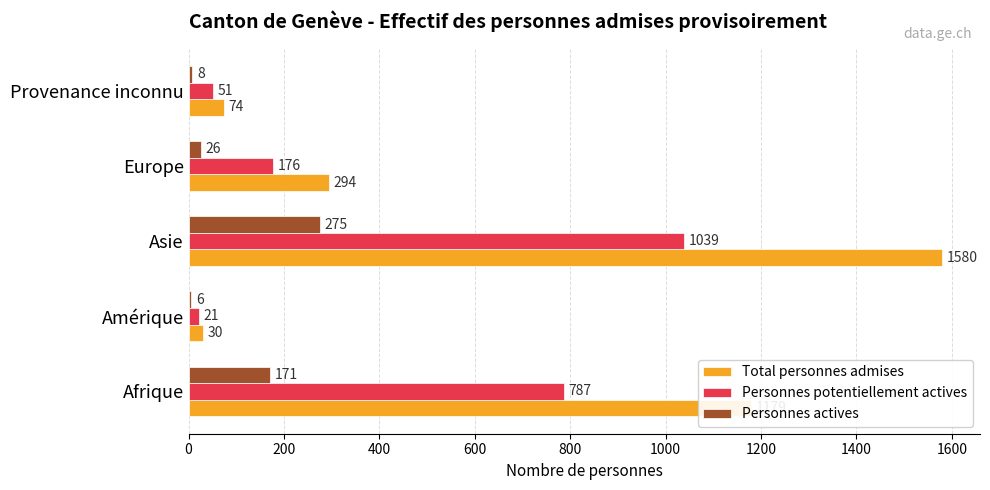

At which category is the sum across all series the highest?

Asie